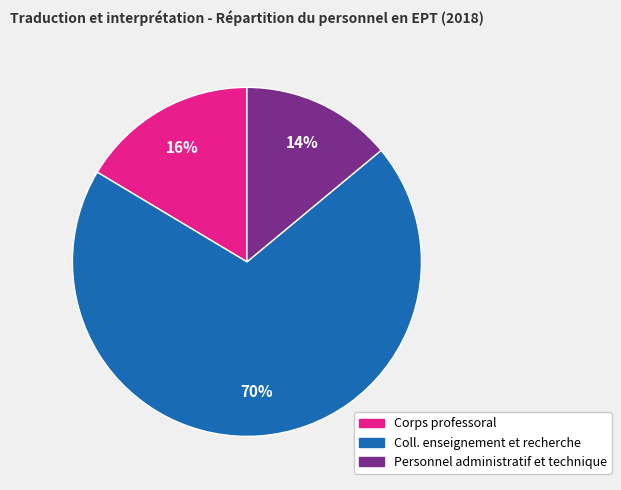

Between Coll. enseignement et recherche and Personnel administratif et technique, which is larger?

Coll. enseignement et recherche